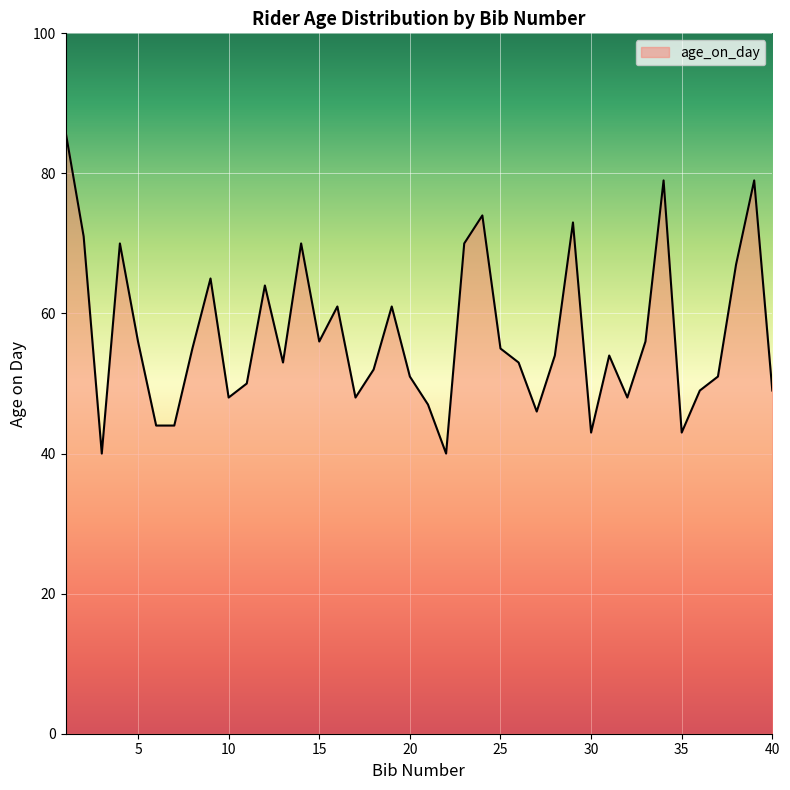

What is the difference between the maximum and minimum values?

46